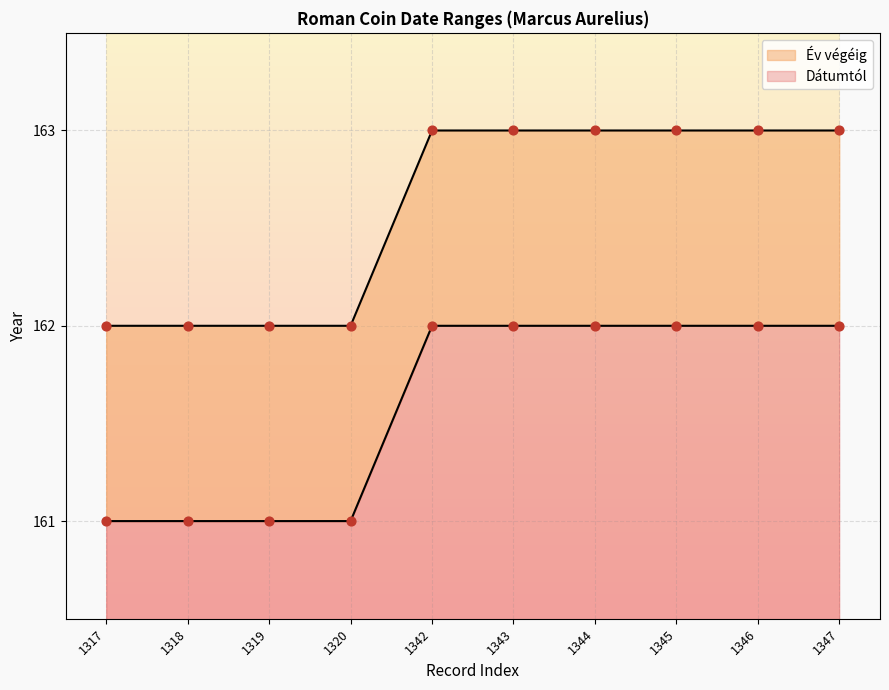

Which series has the largest total across all categories?

Év végéig